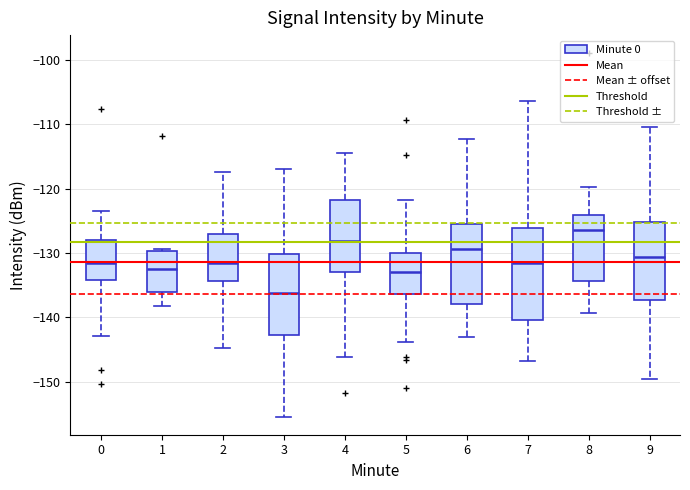

Which box's median line is the lowest?

3